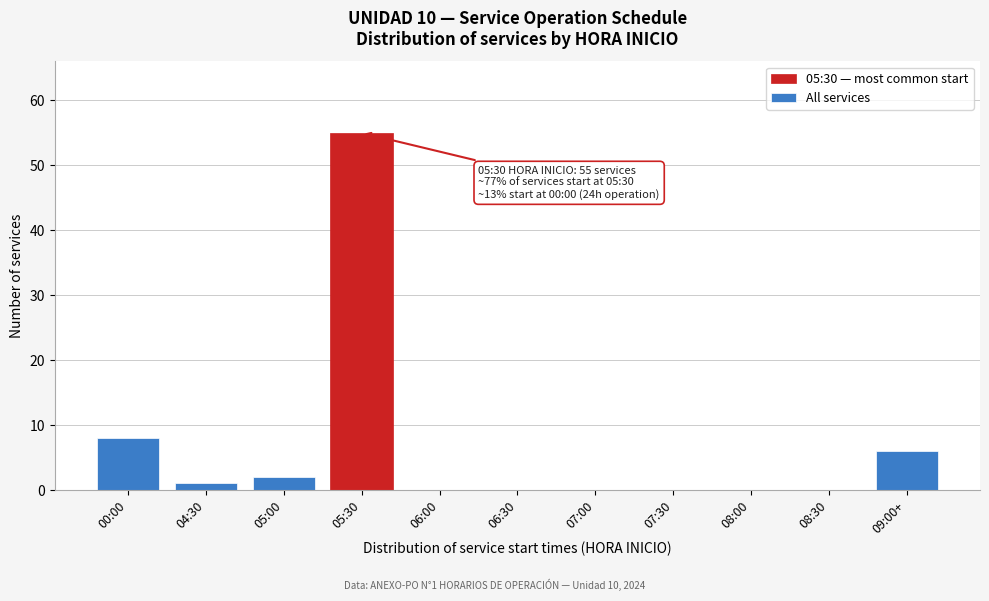

Reading right to left, what are all the values shown in this chart?

09:00+=6	08:30=0	08:00=0	07:30=0	07:00=0	06:30=0	06:00=0	05:30=55	05:00=2	04:30=1	00:00=8